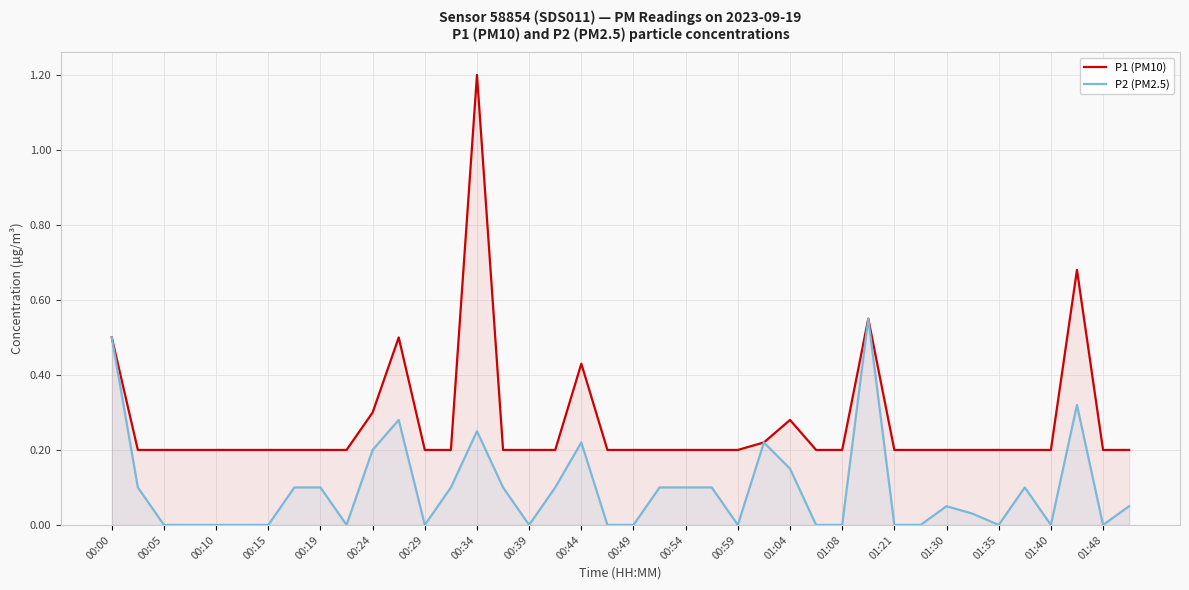

Does the chart display data point markers on the line(s)?

No